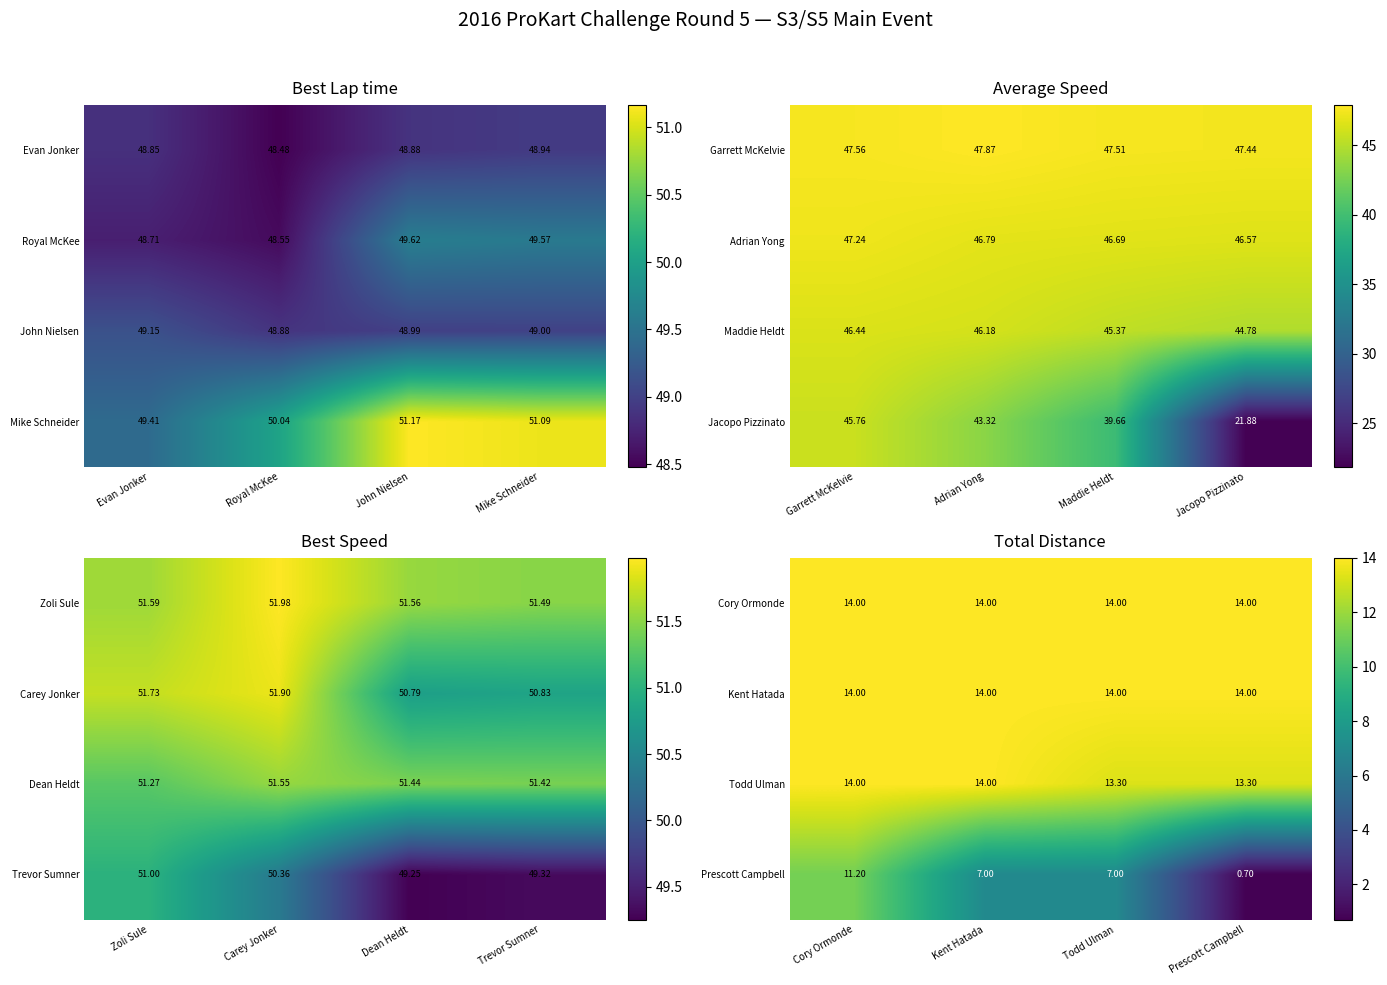

At which label does Prescott Campbell reach its peak?

Cory Ormonde